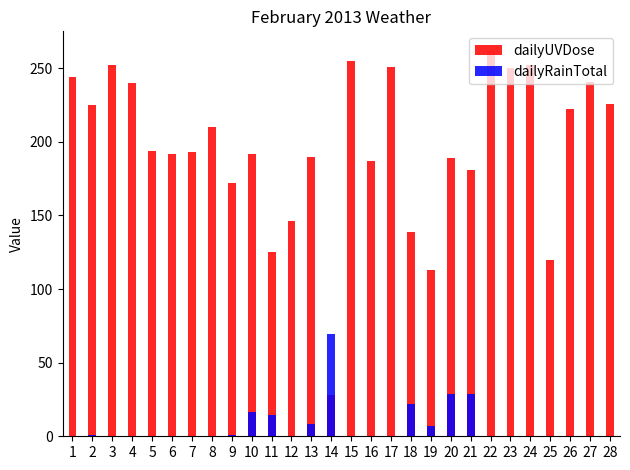

What is the maximum value for dailyRainTotal?

69.8